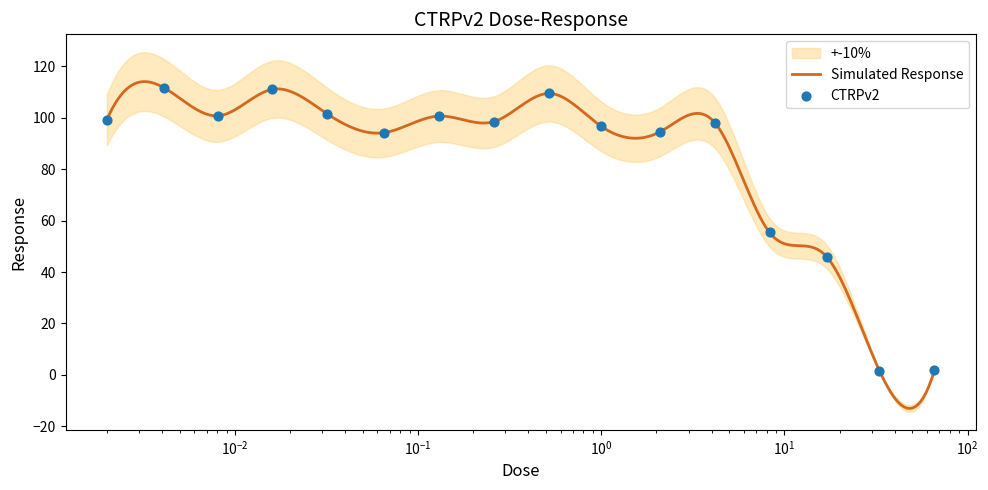

What is the change in value from 0.0041 to 8.3?

-56.3